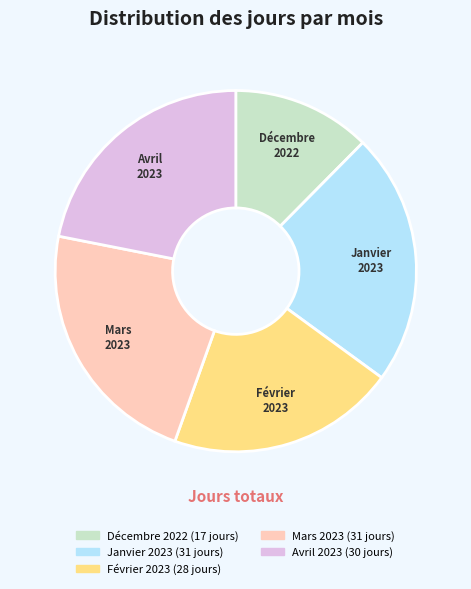

Does Janvier 2023 account for over 50% of the chart?

No